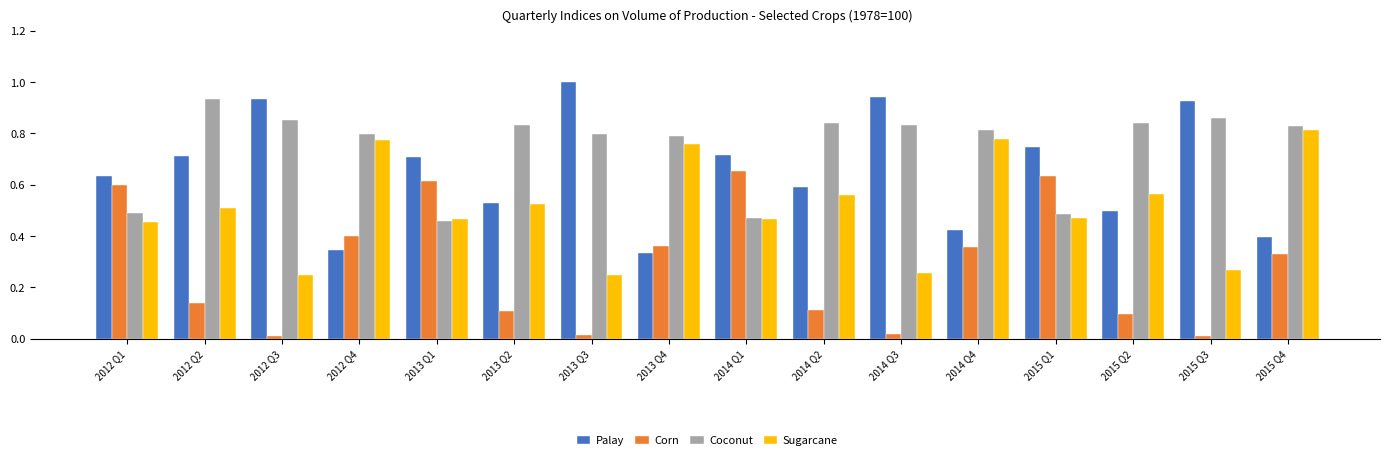

Between 2013 Q4 and 2015 Q2, which series saw the biggest shift?

Corn